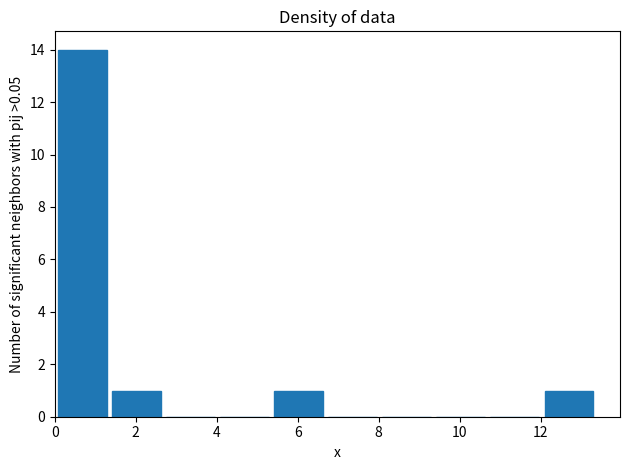

How tall is the bar that spans 0.0 to 1.4 on the x-axis? Neither the bar edges nor the heights are printed on the chart, so give them approximately, as read against the axes.

14